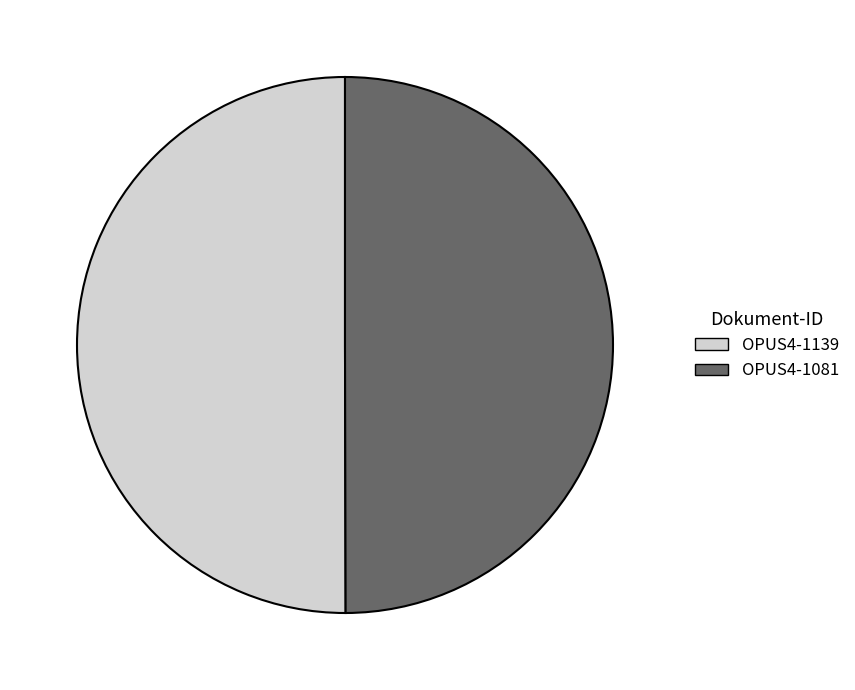

Is it true that OPUS4-1081 is 50% of the pie?

True